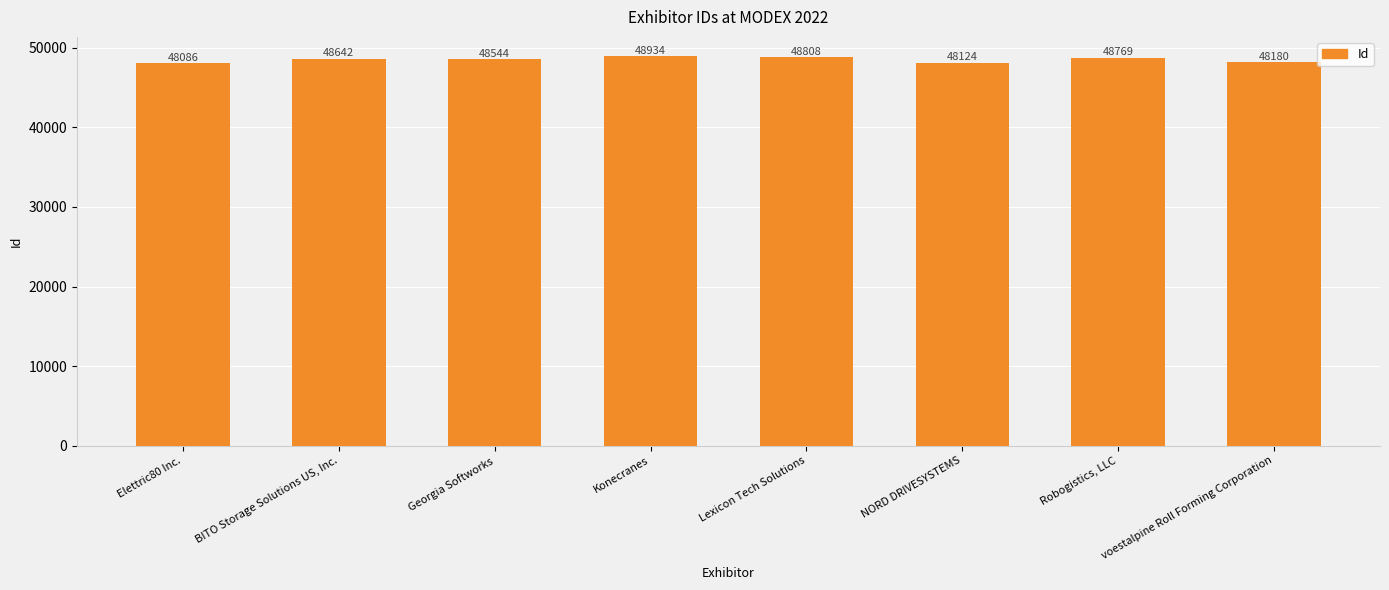

Reading left to right, what are all the values shown in this chart?

Elettric80 Inc.=48086	BITO Storage Solutions US, Inc.=48642	Georgia Softworks=48544	Konecranes=48934	Lexicon Tech Solutions=48808	NORD DRIVESYSTEMS=48124	Robogistics, LLC=48769	voestalpine Roll Forming Corporation=48180